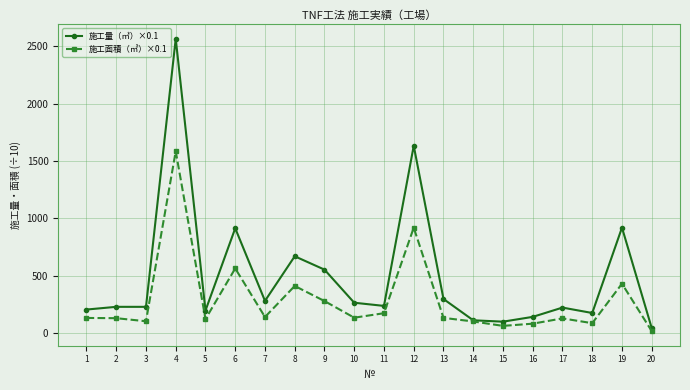

At how many categories does at least one series exceed 1311?

2